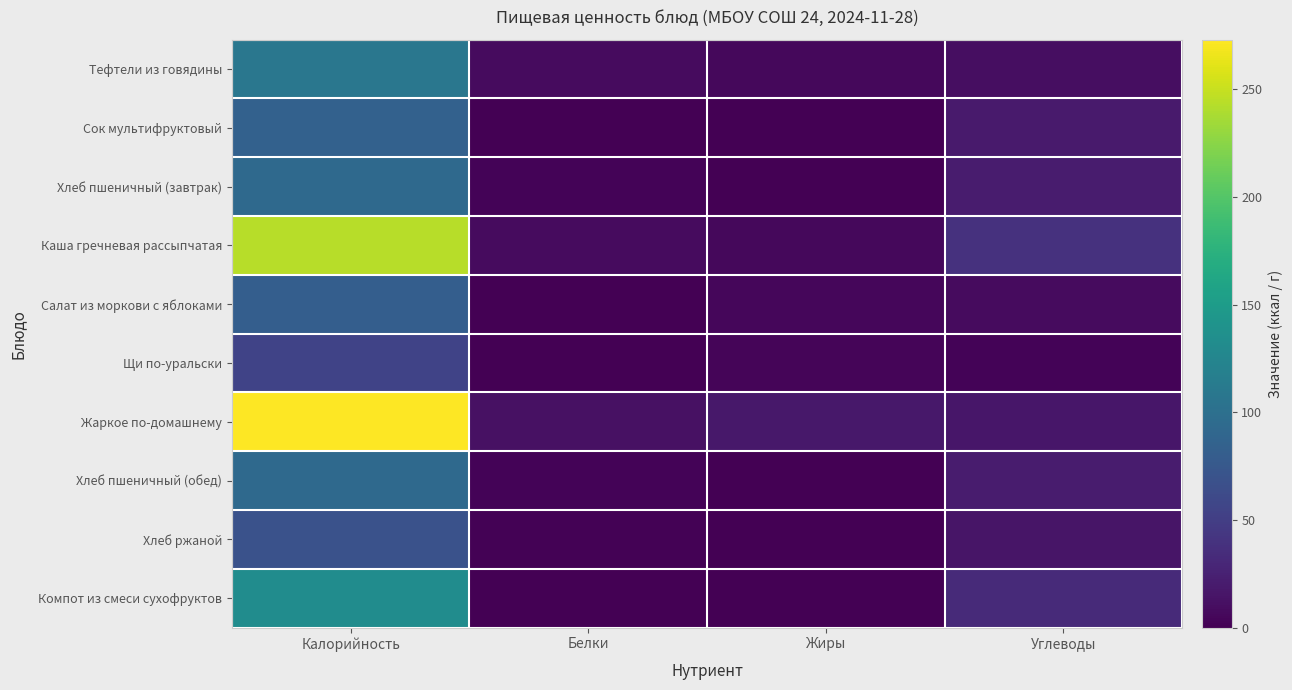

Is it true that Сок мультифруктовый equals -30 at Жиры?

False